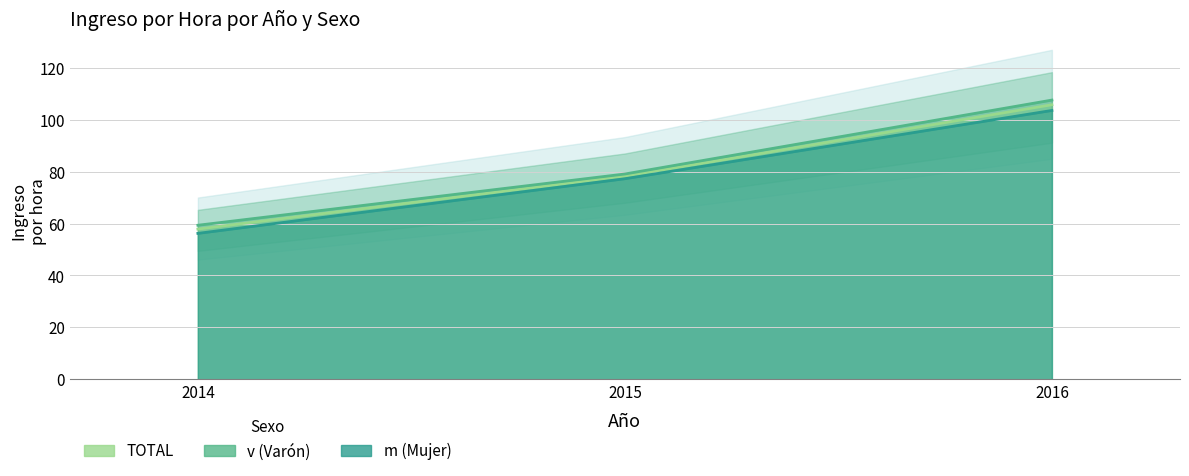

Which series has the largest range (max minus min)?

v